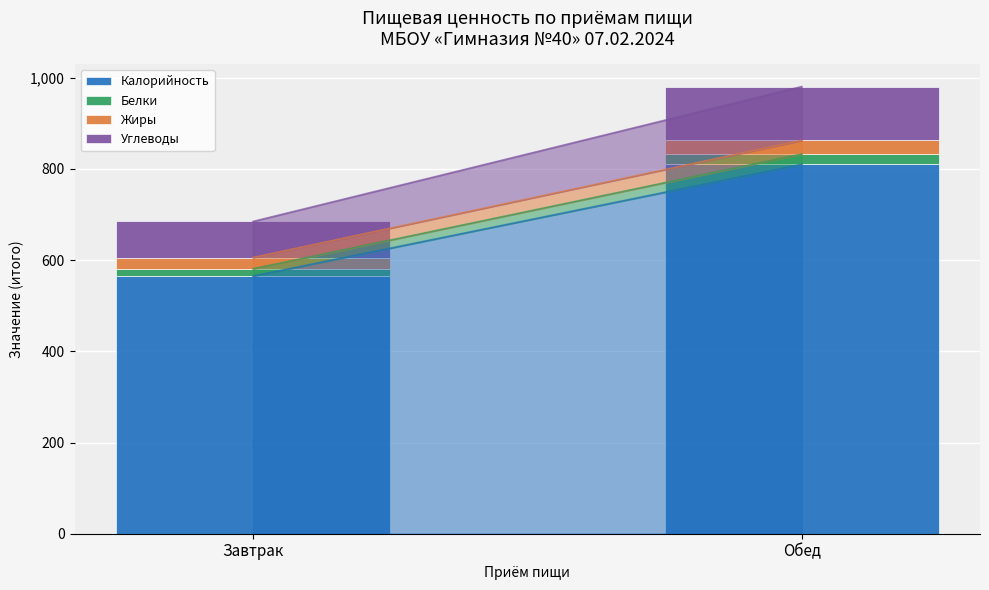

The value of Калорийность at Обед is 810.0. True or false?

True